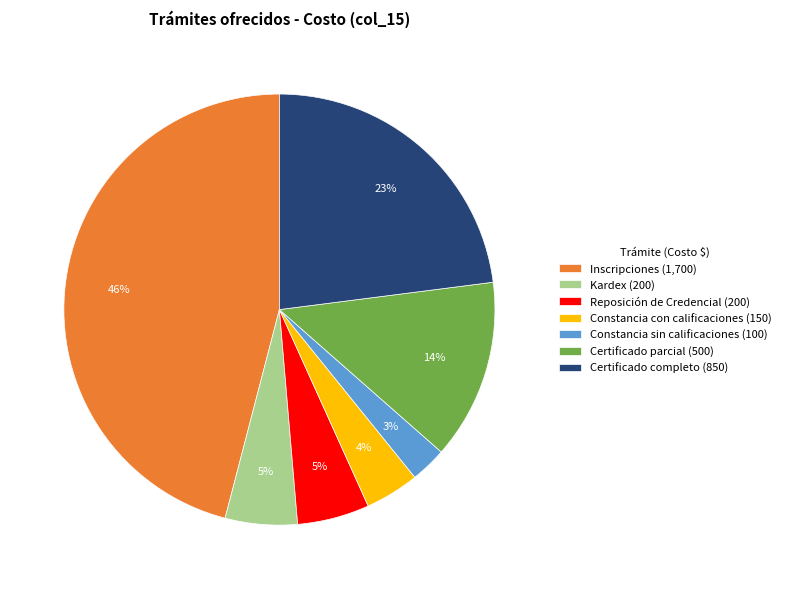

What percentage is the Inscripciones (1,700) slice, to the nearest percent?

46%